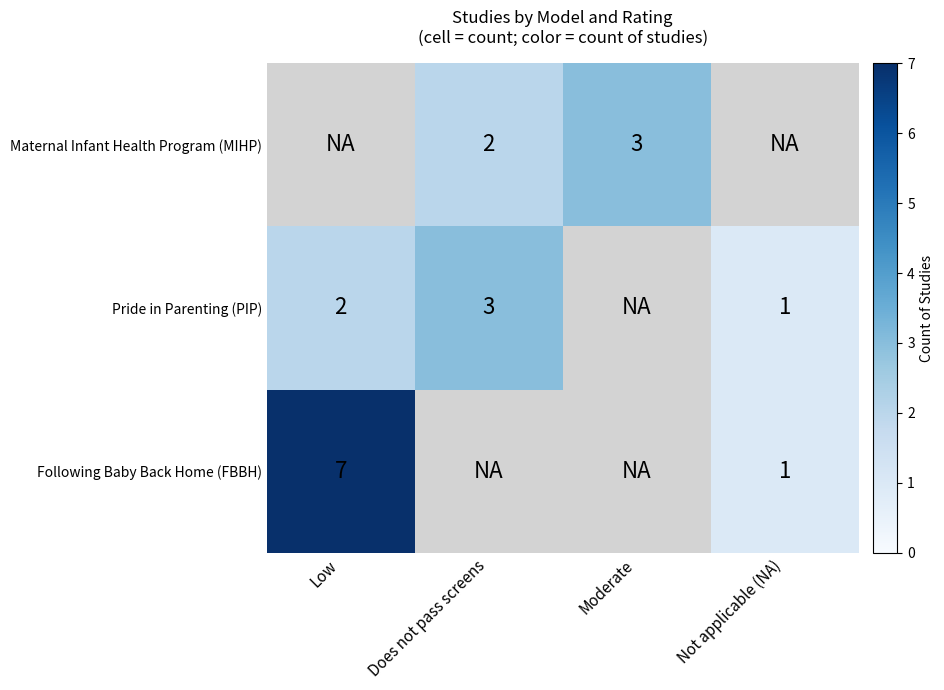

True or false: Pride in Parenting (PIP) has a value of 0.6 at Low.

False